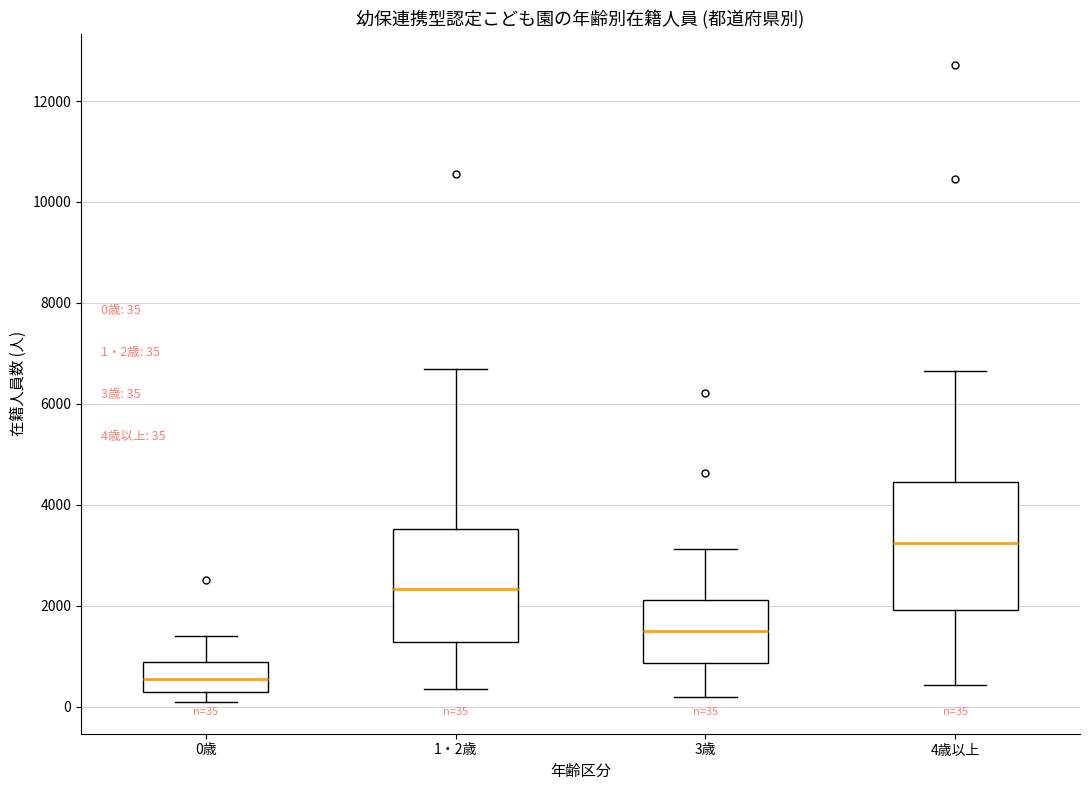

Which box has the highest median line?

4歳以上